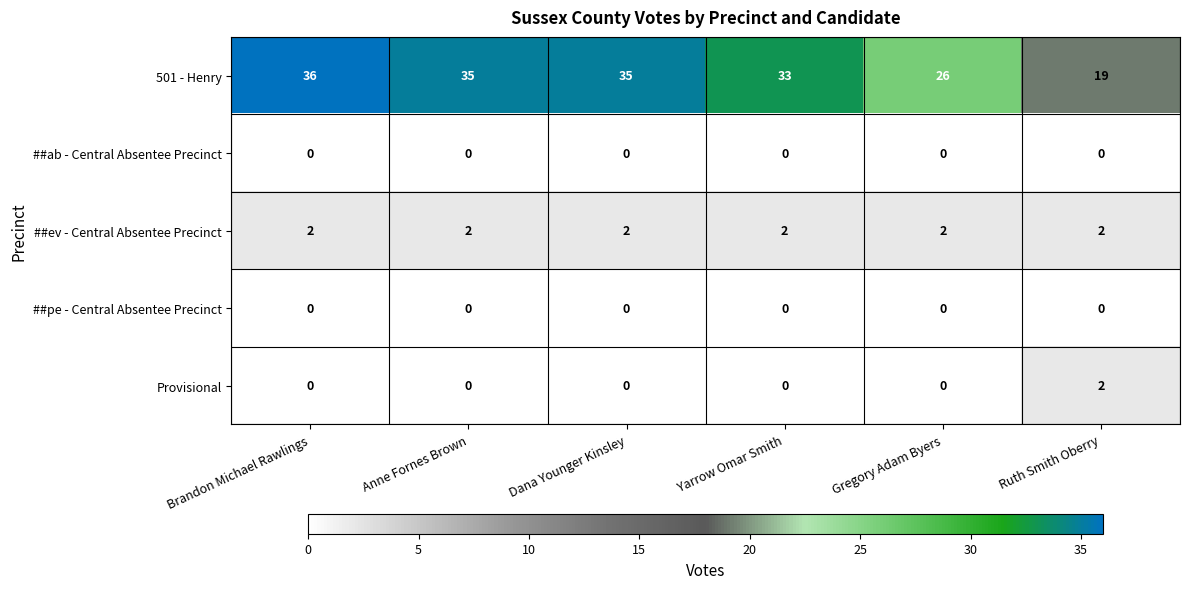

What is the sum of all 501 - Henry values?

184